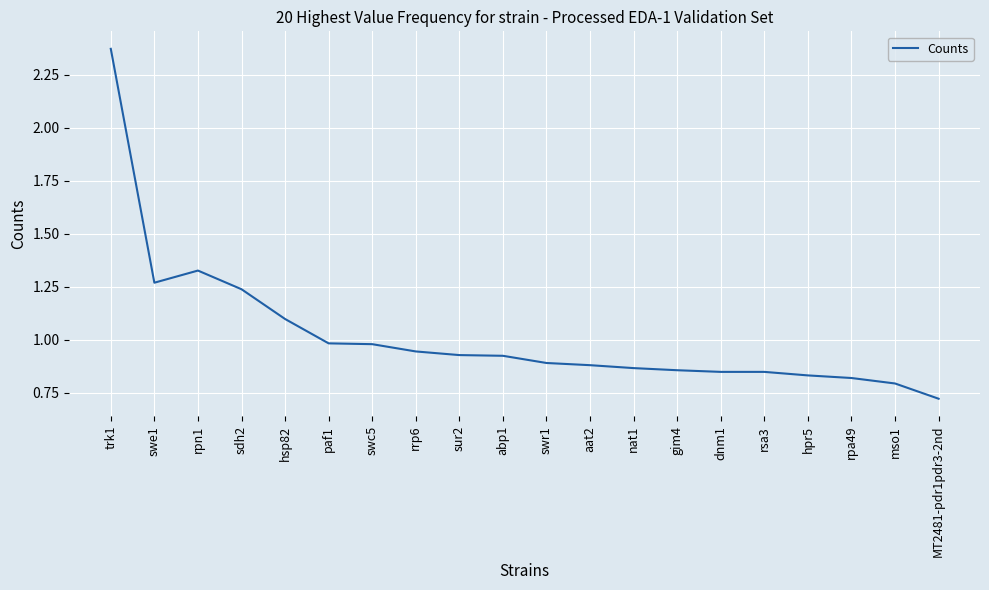

How many distinct data groups are displayed?

1